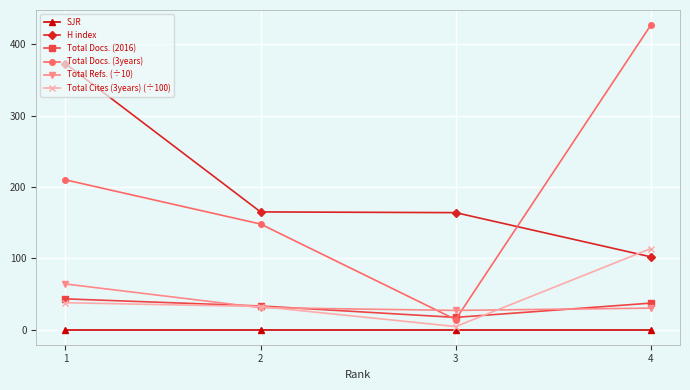

In Total Cites (3years) (÷100), how many points are lower than both neighbors (excluding endpoints)?

1